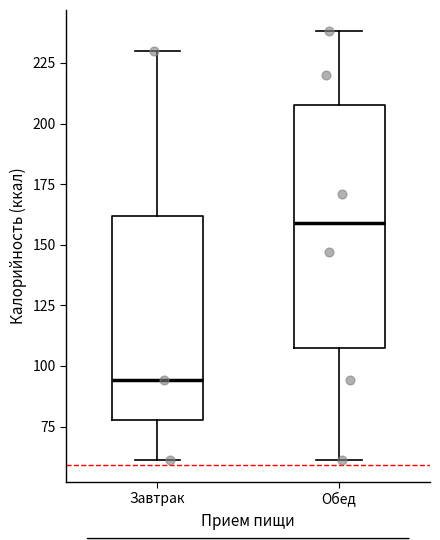

Which box's median line is the lowest?

Завтрак